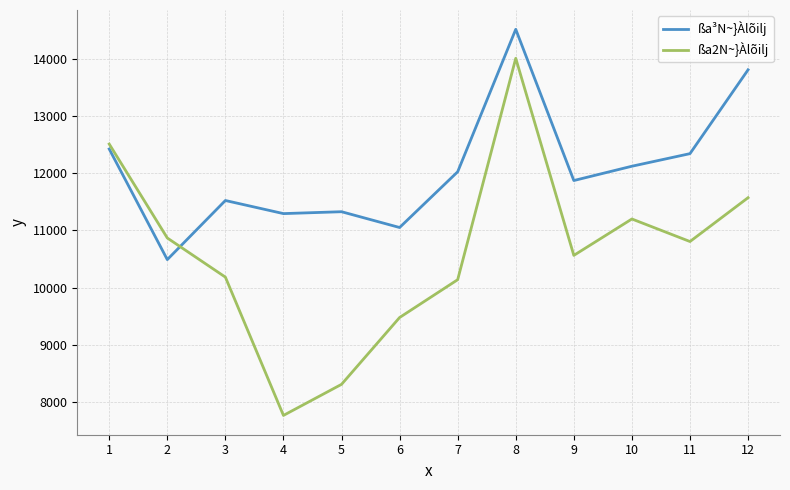

Which series changed the most between 1 and 6?

ßa2N~}Àlõilj